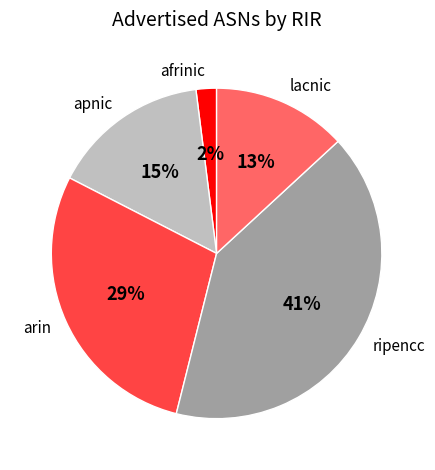

To the nearest percent, what is the average slice percentage?

20%